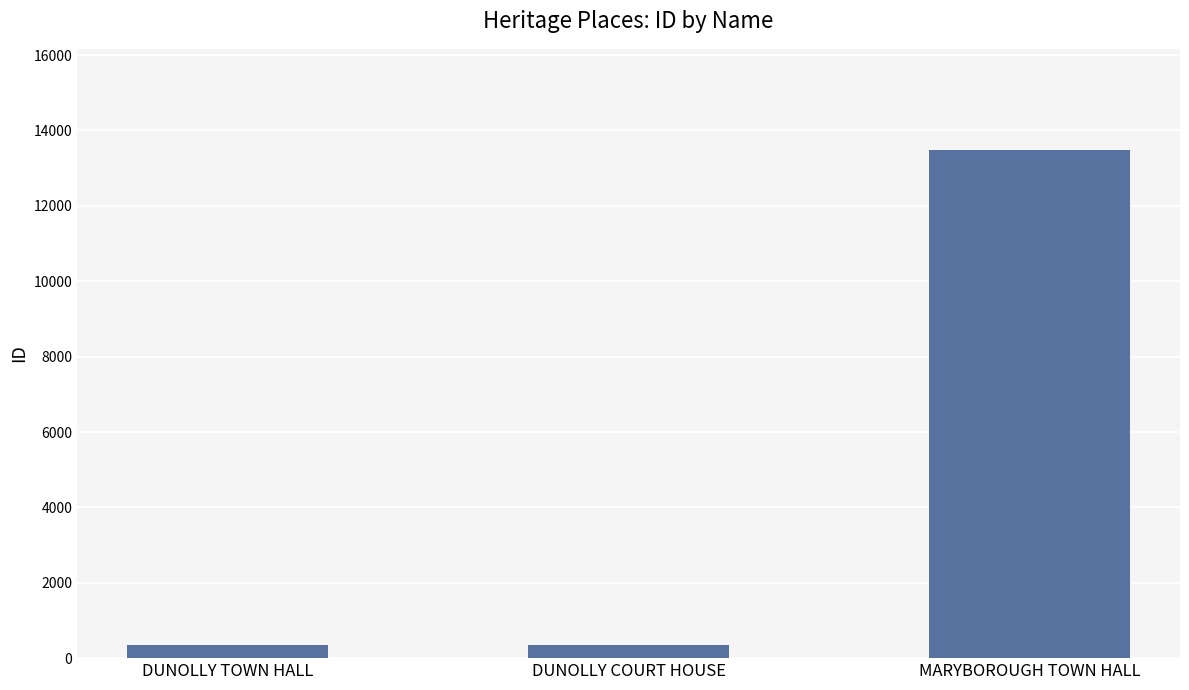

What is the difference between the maximum and minimum values?

13127